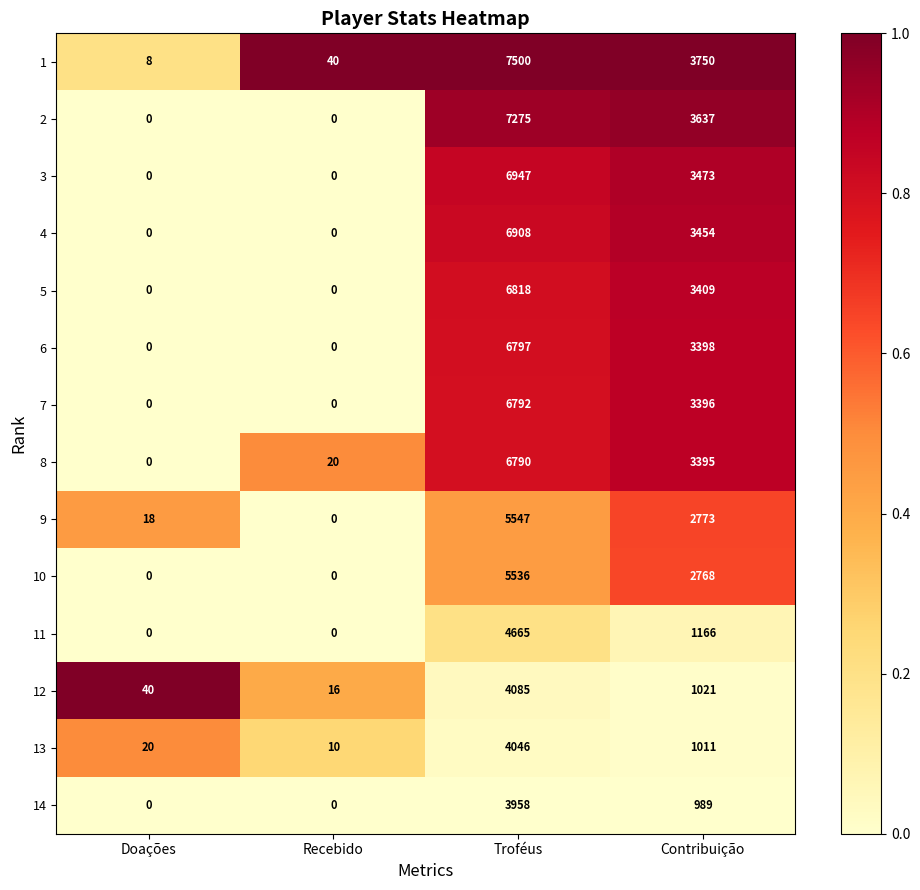

Between Recebido and Contribuição, which series saw the biggest shift?

1